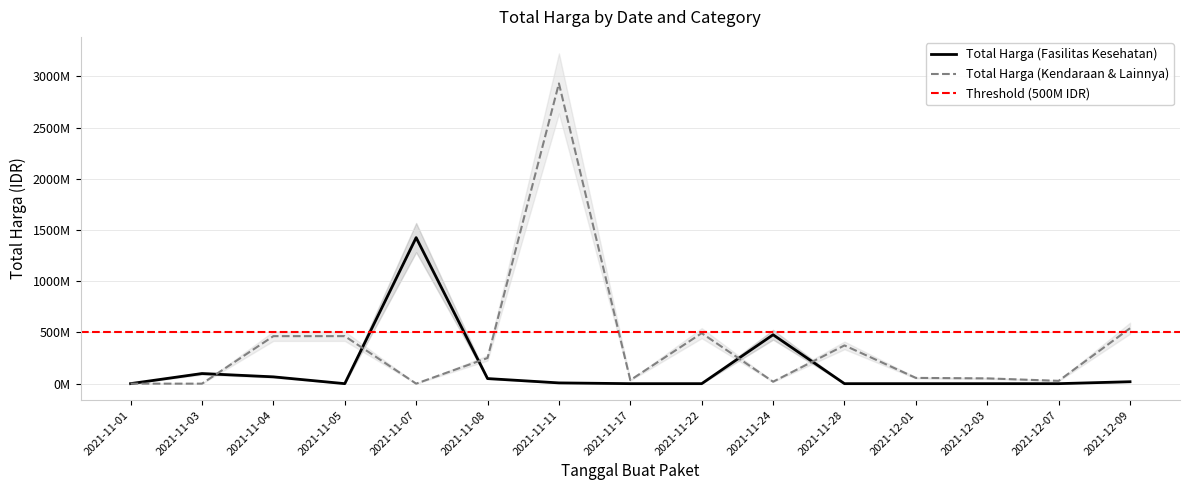

In Total Harga (Kendaraan & Lainnya), how many points are higher than both neighbors (excluding endpoints)?

3